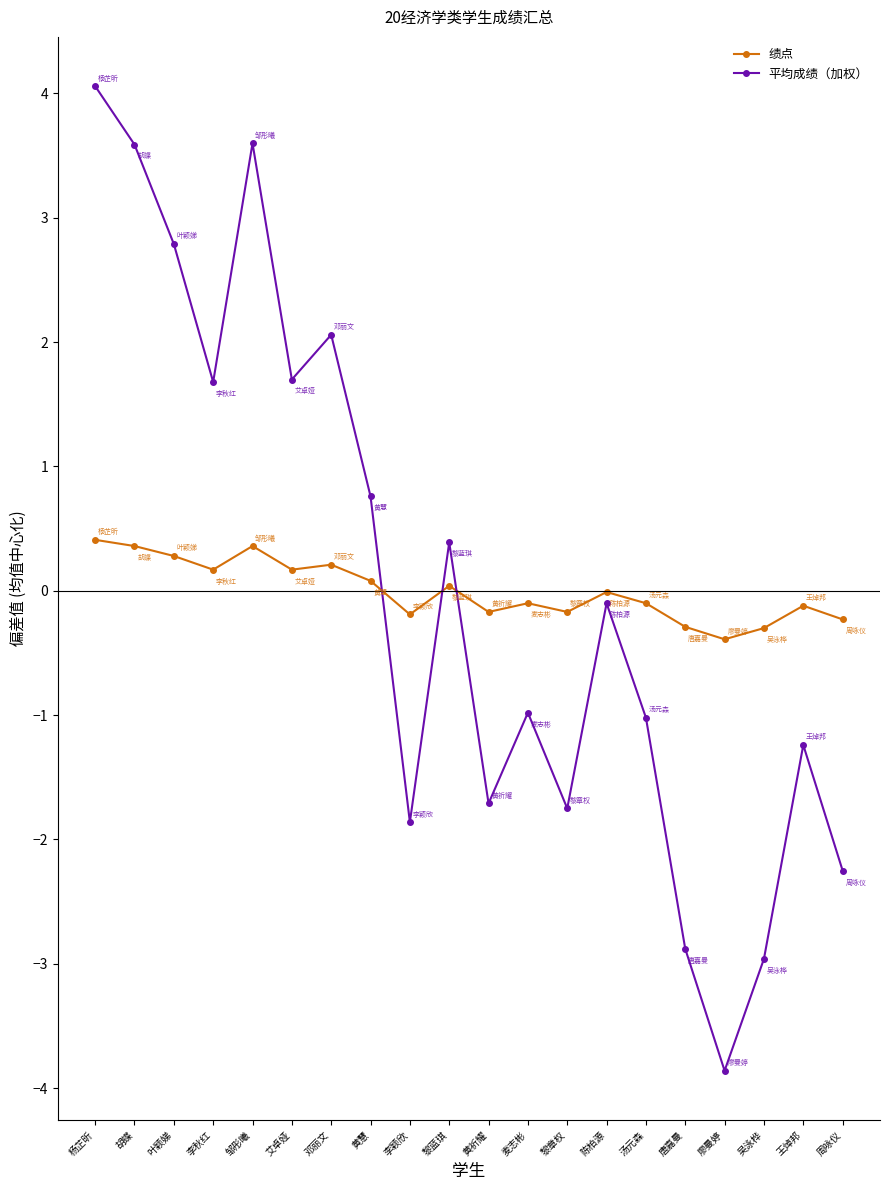

The 平均成绩（加权） series shows 2.7 at 李秋红. True or false?

False